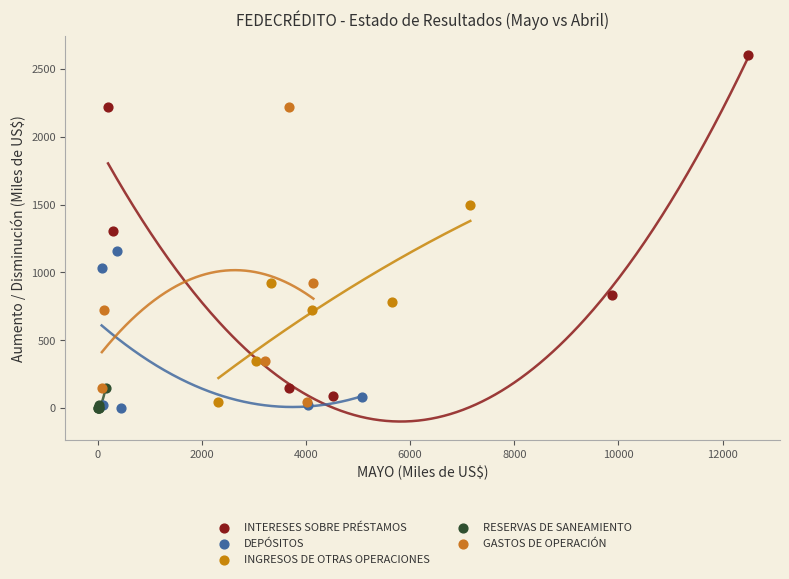

What are all the series names shown in the legend?

INTERESES SOBRE PRÉSTAMOS, DEPÓSITOS, INGRESOS DE OTRAS OPERACIONES, RESERVAS DE SANEAMIENTO, GASTOS DE OPERACIÓN